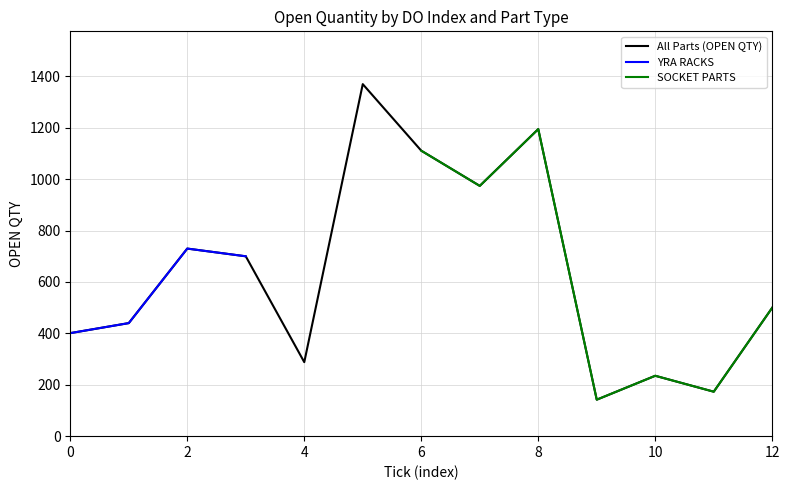

Is it true that All Parts (OPEN QTY) equals 620 at 0?

False